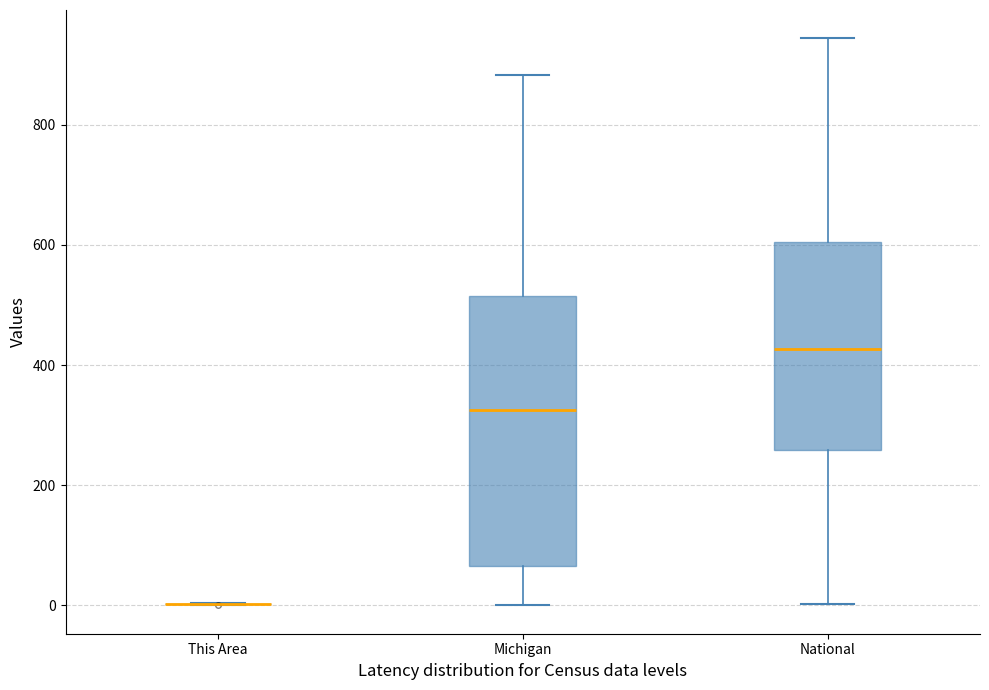

Where does the lower whisker of the box for Michigan end on the y-axis? The values are not printed on the chart, so give them approximately, as read against the axis.

0